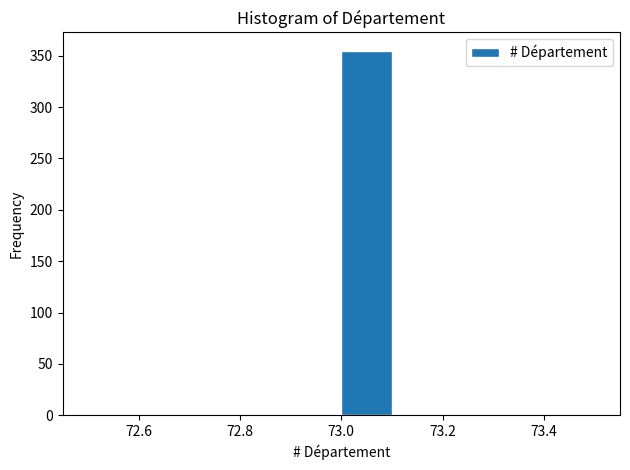

How tall is the bar that spans 73.0 to 73.1 on the x-axis? The values are not printed on the chart, so give them approximately, as read against the axis.

355